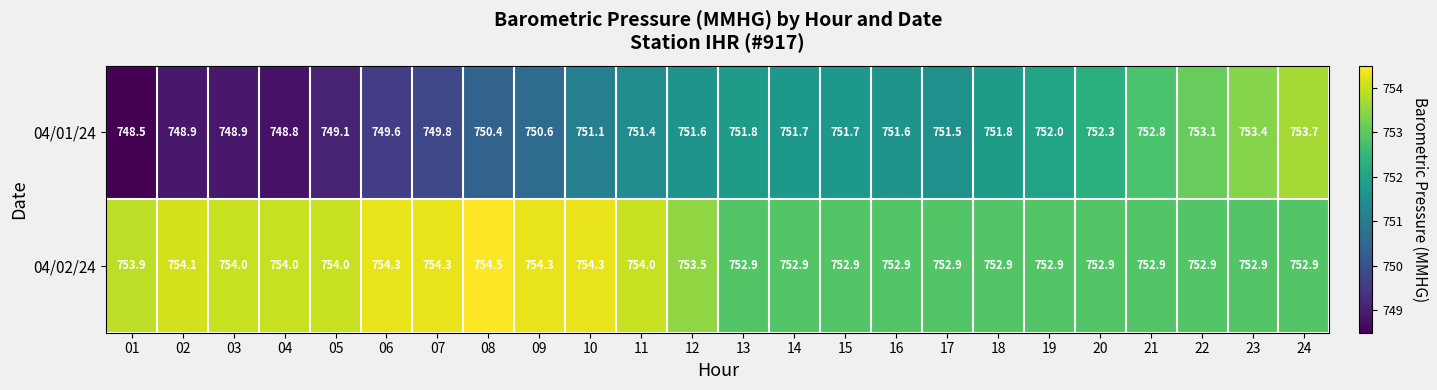

The 04/01/24 series shows 752.3 at 20. True or false?

True